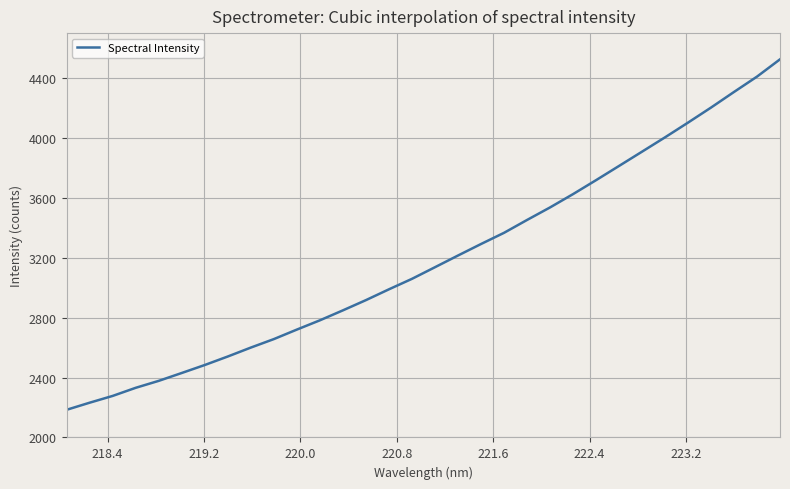

What is the difference between the second highest and second lowest values?

2177.6